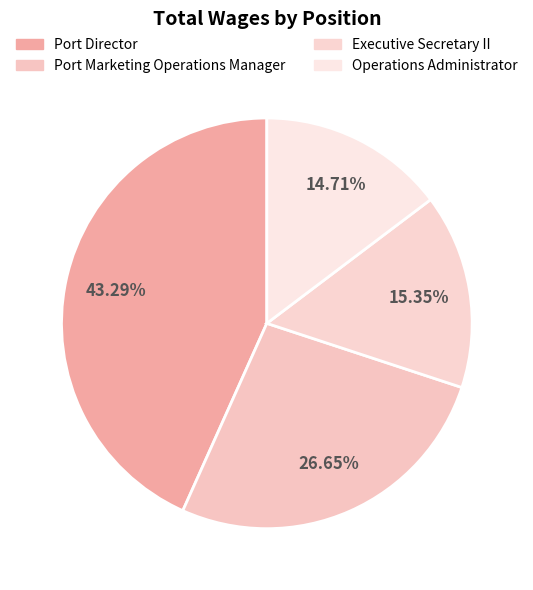

Approximately how many times larger is the value at Executive Secretary II compared to Port Director?

0.4